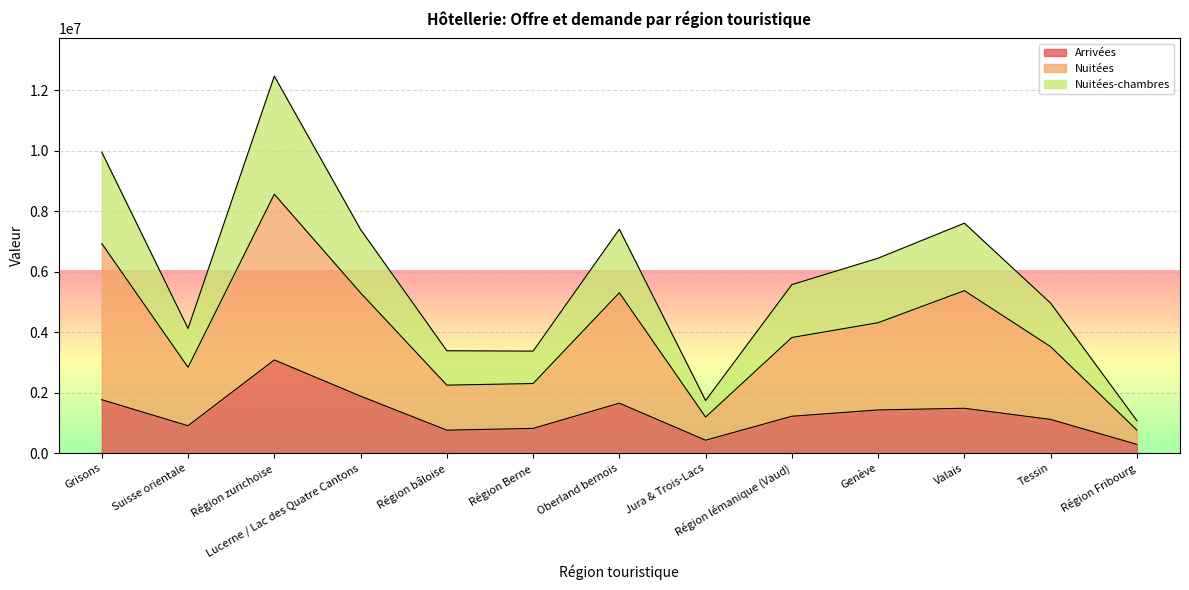

What is the difference between the maximum and minimum values in the Nuitées-chambres series?

11387557